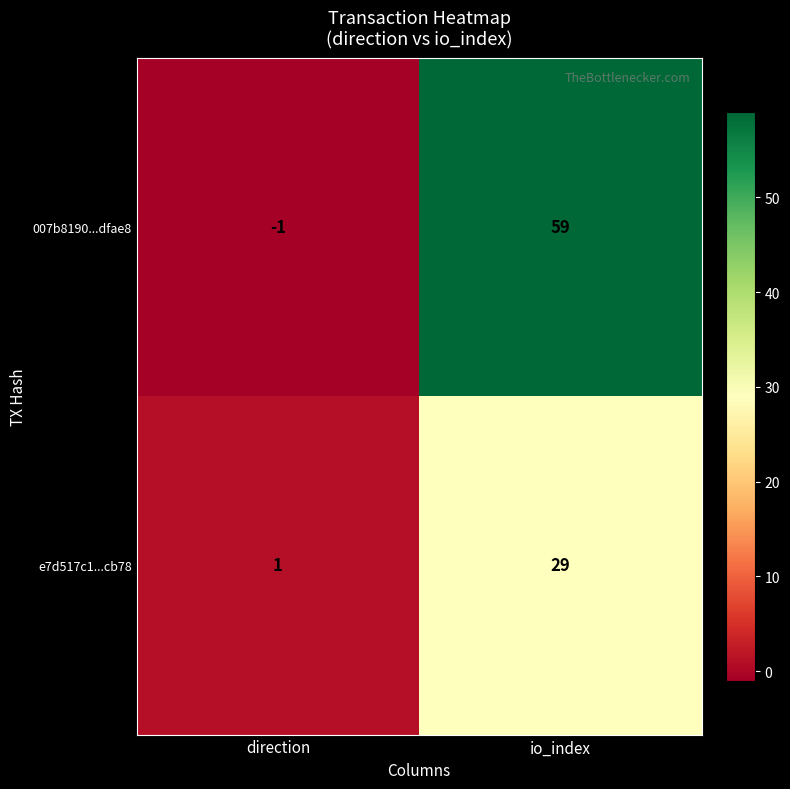

Which series changed the most between direction and io_index?

007b8190...dfae8